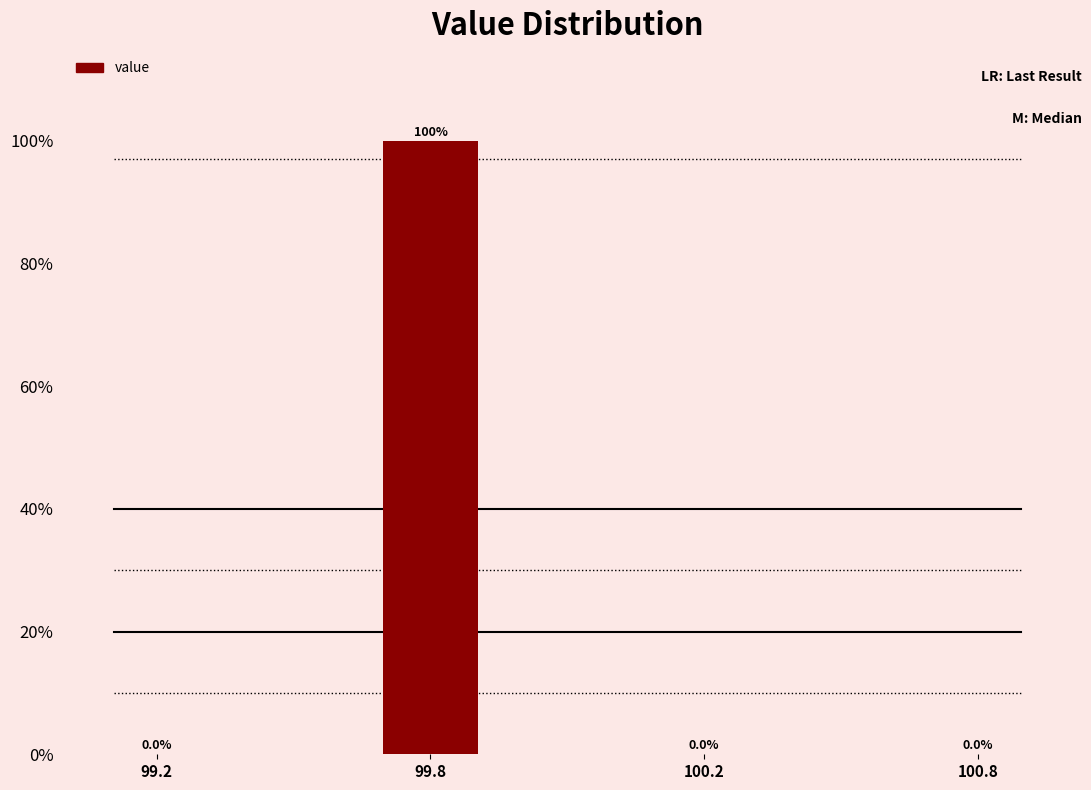

Reading left to right, what are all the values shown in this chart?

99.2=0	99.8=100	100.2=0	100.8=0